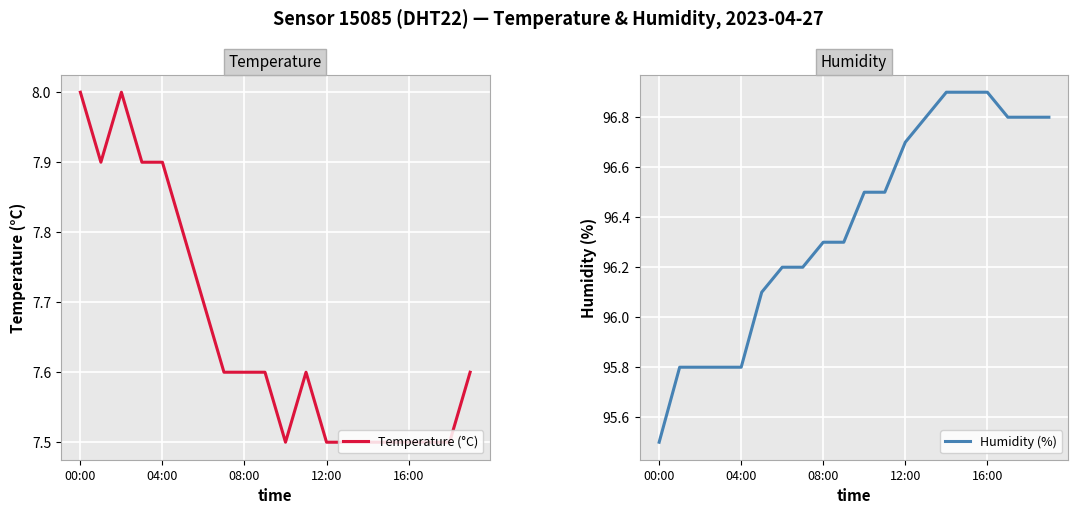

Read the Temperature (°C) value at 15.

7.5